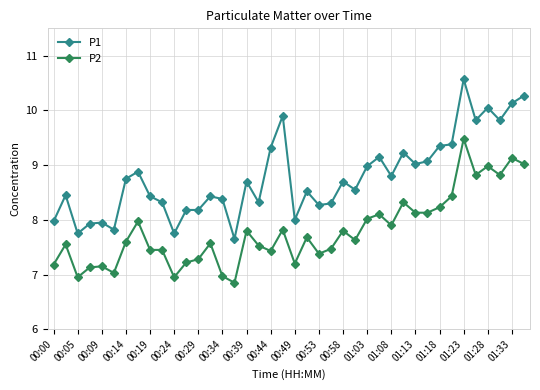

True or false: P2 has more than 1 interior local peaks.

True